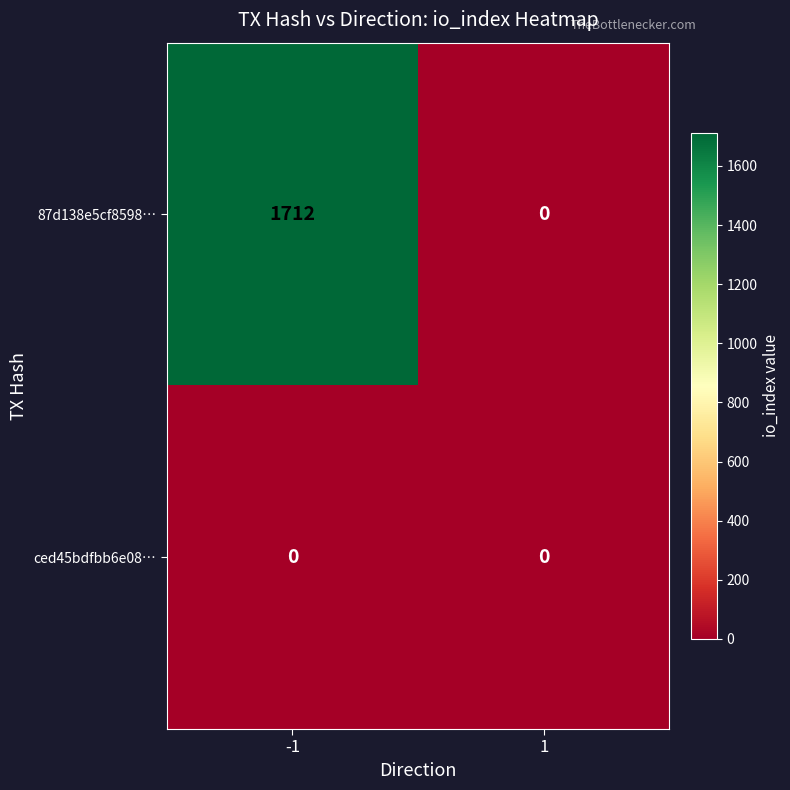

What is the spread (max minus min) of values at -1?

1712